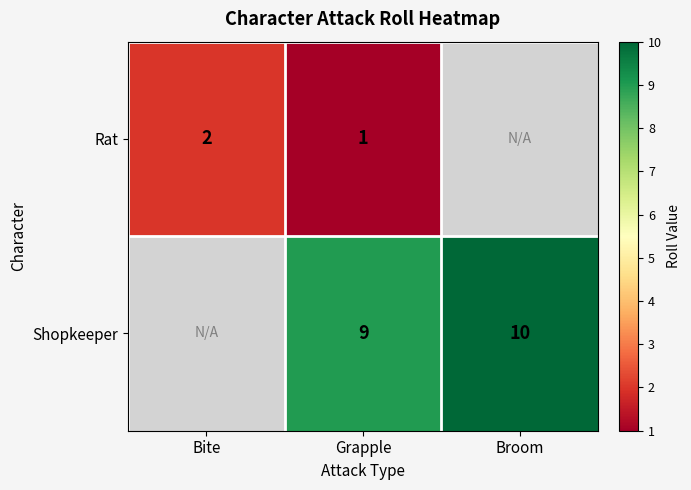

True or false: Rat has a value of 2 at Grapple.

False